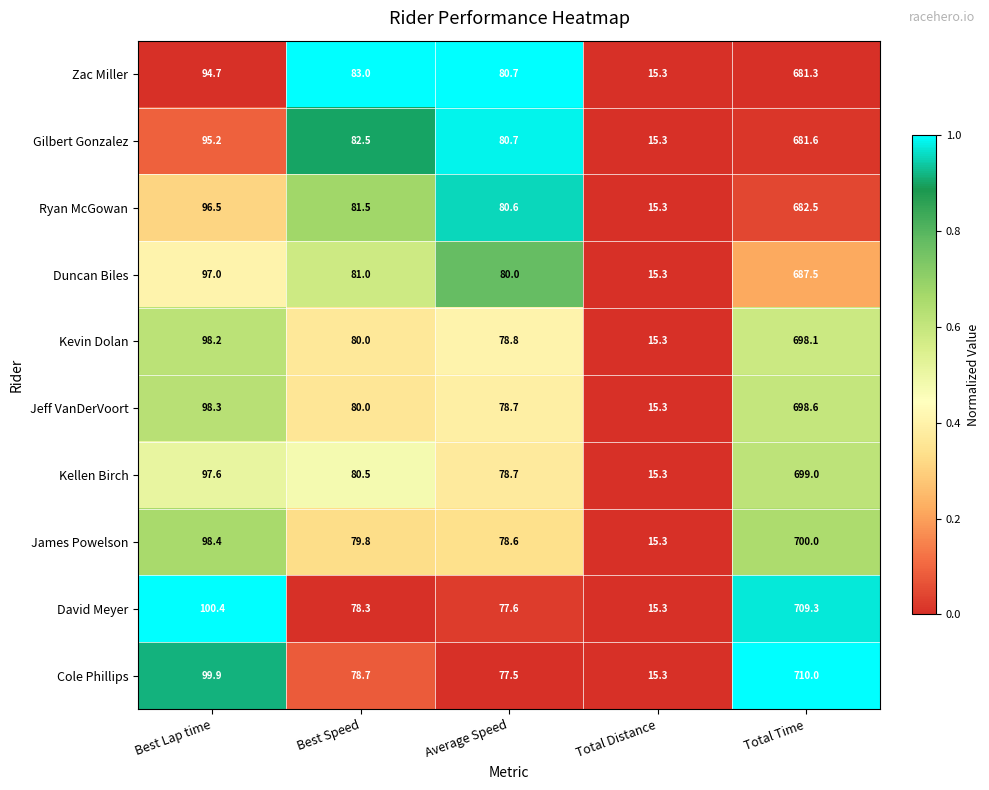

Is the value of Kellen Birch at Best Speed greater than the value of James Powelson at Average Speed?

Yes